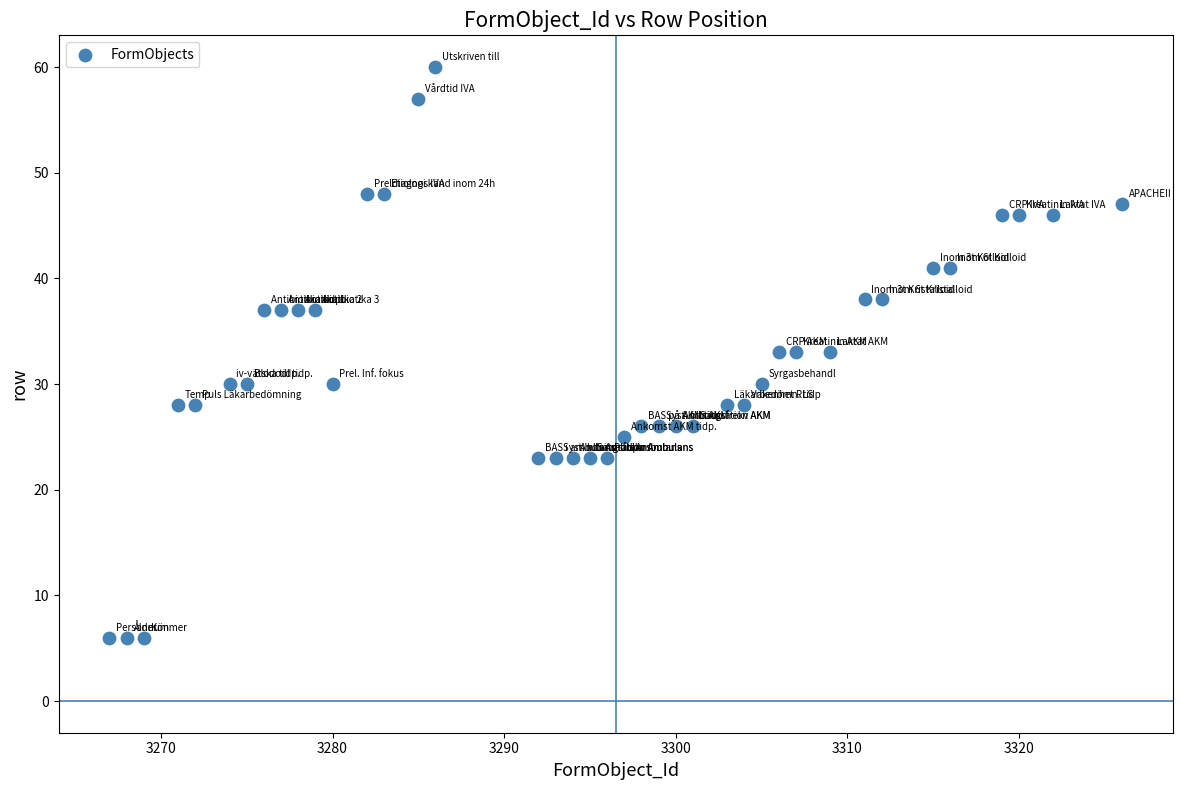

What is the range of Y values (max minus min)?

54